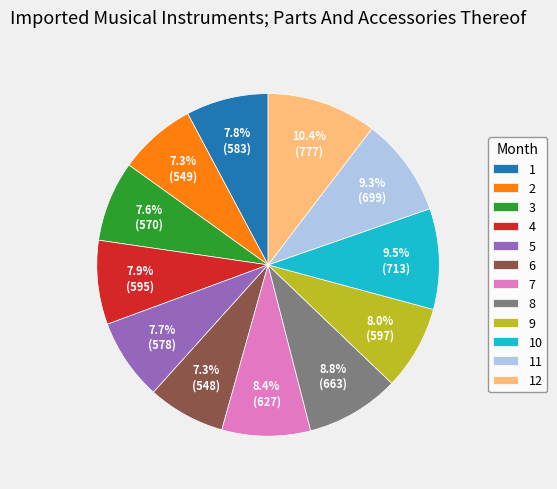

Does 11 represent more than half of the total?

No